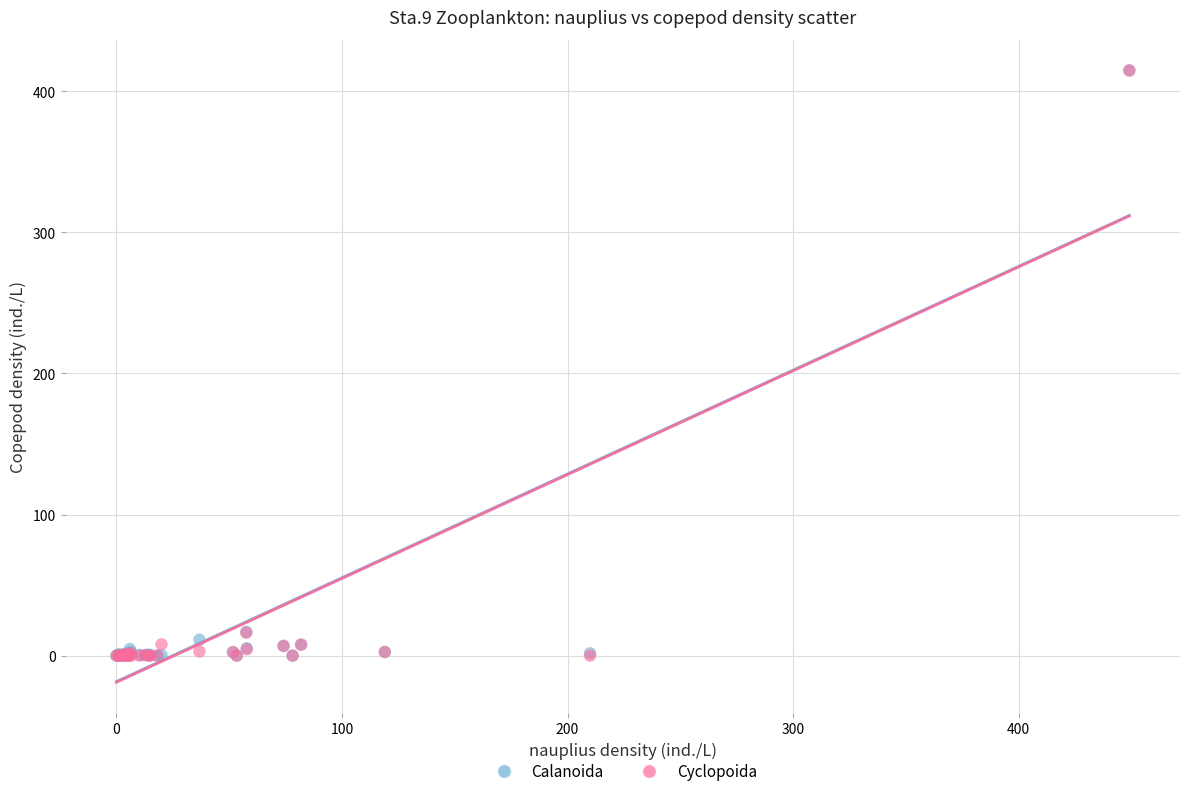

What are all the series names shown in the legend?

Calanoida, Cyclopoida